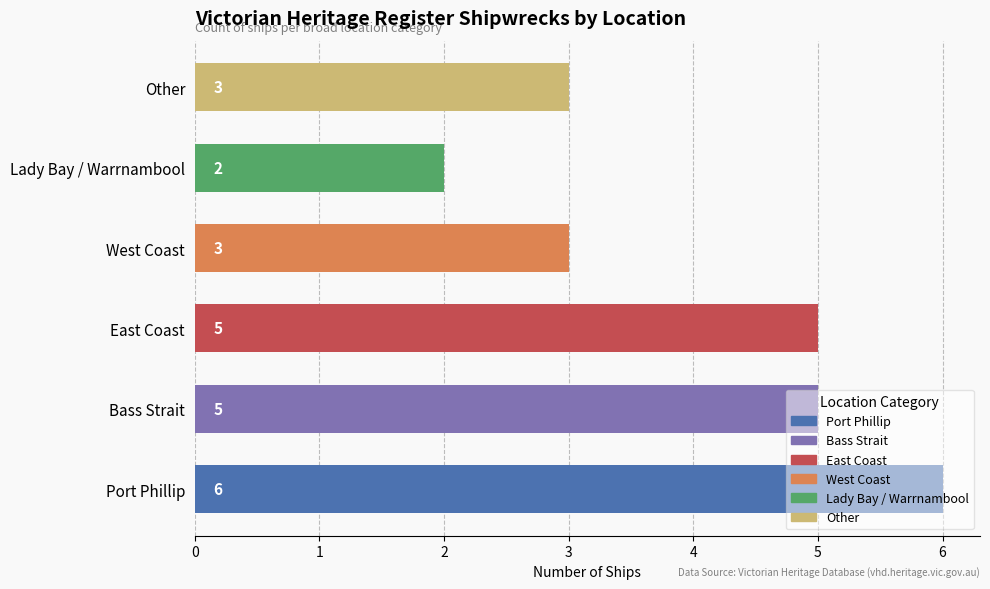

What is the change in value from Port Phillip to Other?

-3